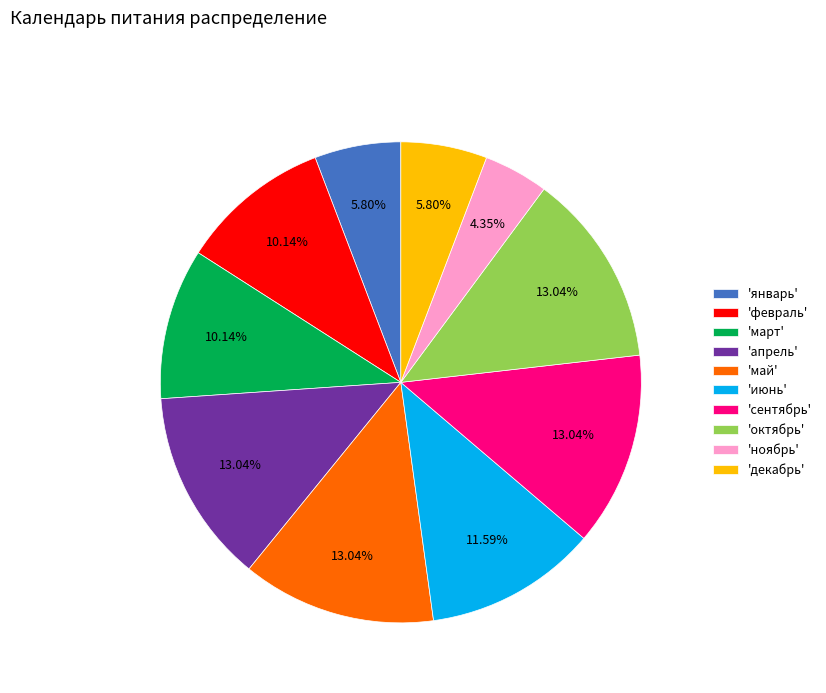

Is the sum of 'февраль' and 'декабрь' greater than half?

No